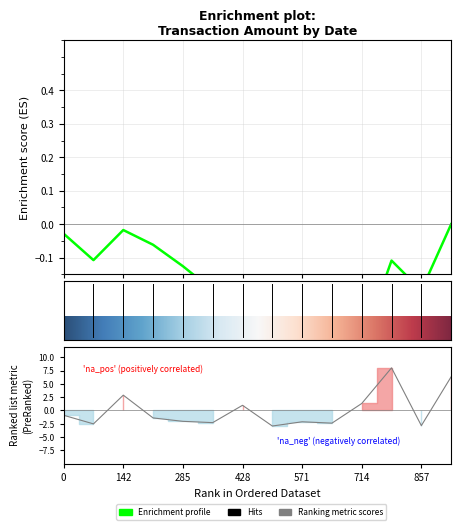

True or false: there are more than 0 points higher than both neighbors.

True